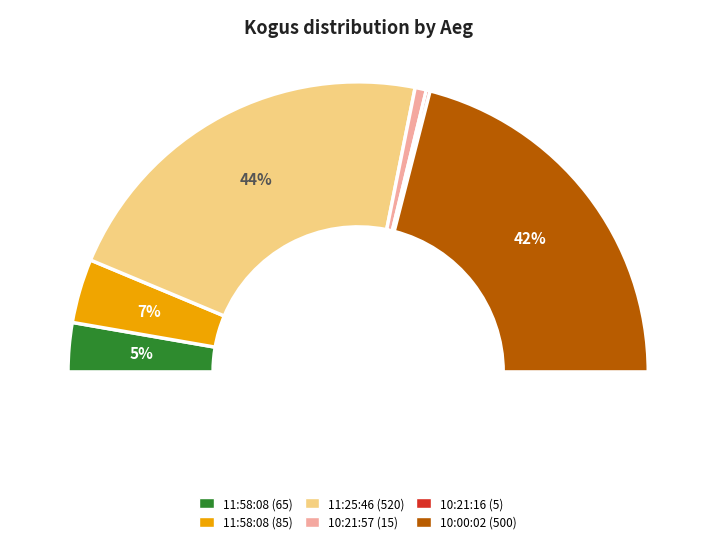

To the nearest percent, what is the difference between the 11:25:46 (520) and 10:00:02 (500) slice percentages?

2%